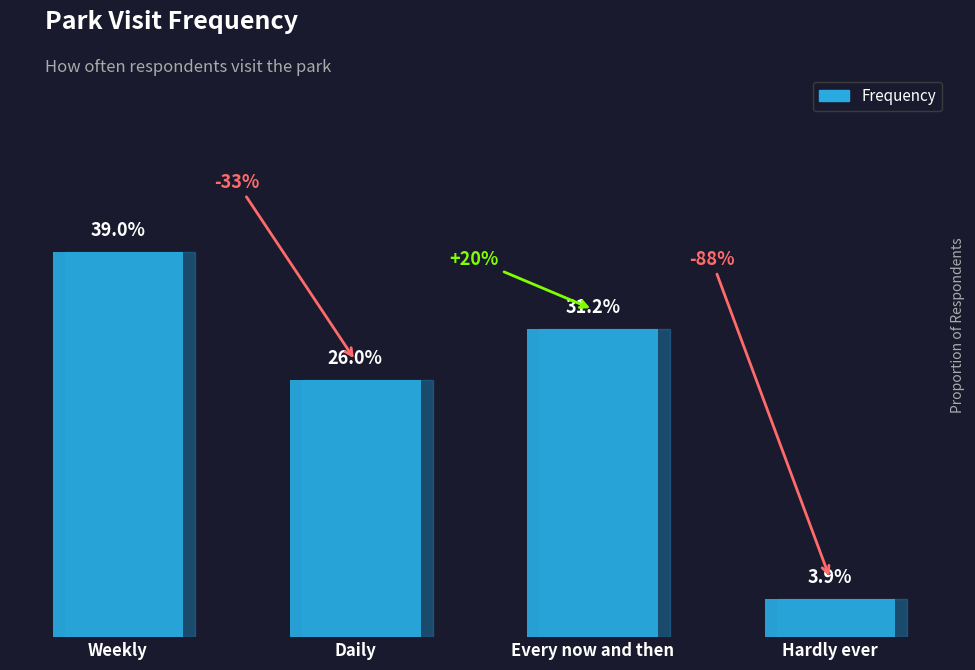

At which label is the value closest to 0?

Hardly ever